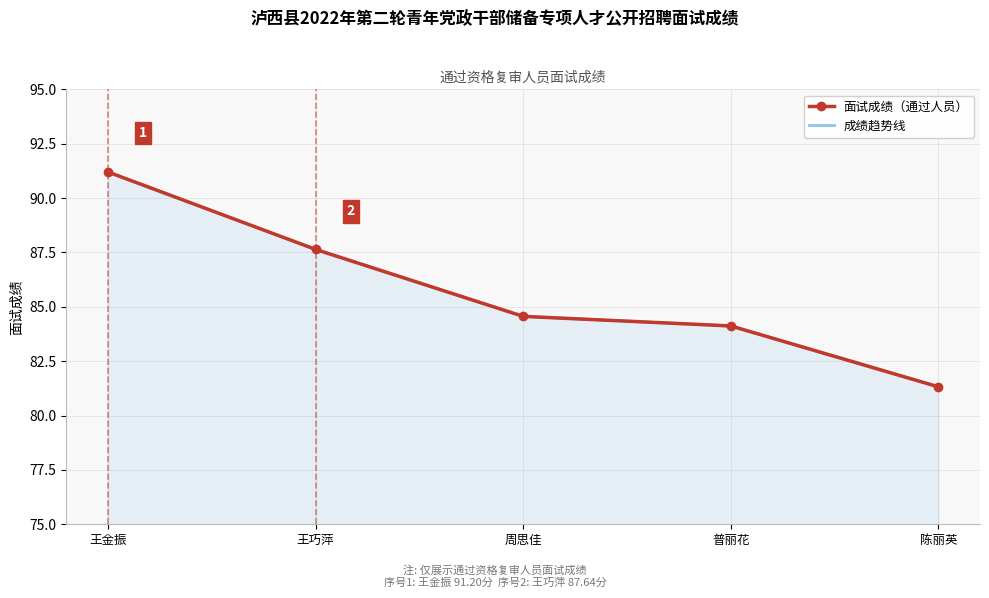

What value does the 面试成绩（通过人员） series have at 王巧萍?

87.6